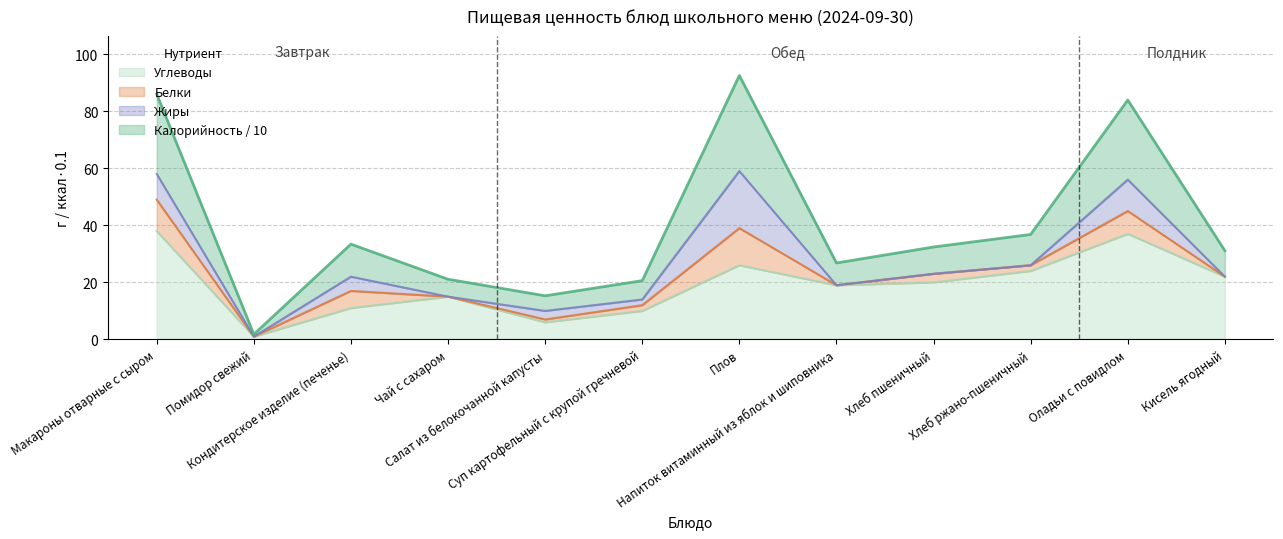

What is the difference between the maximum and minimum values in the Углеводы series?

37.0